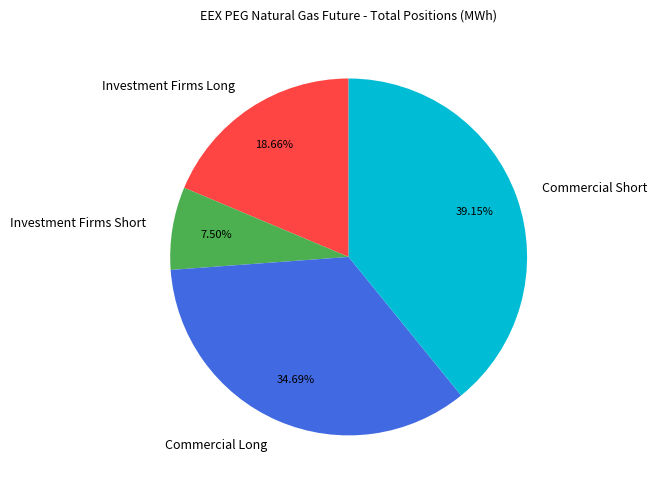

To the nearest percent, what is the combined percentage of Investment Firms Long and Commercial Short?

58%